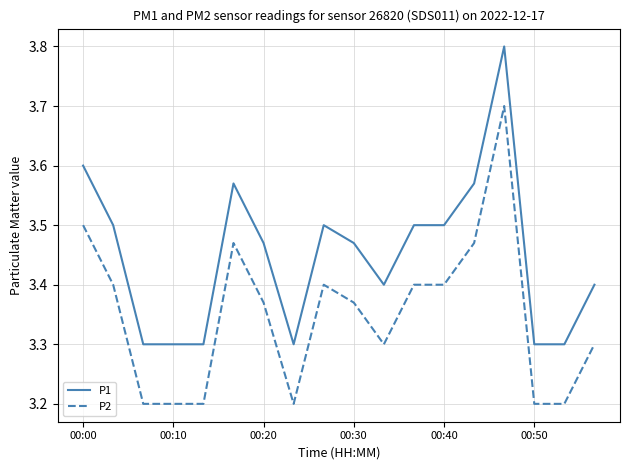

What is the difference between the maximum and minimum values in the P2 series?

0.5